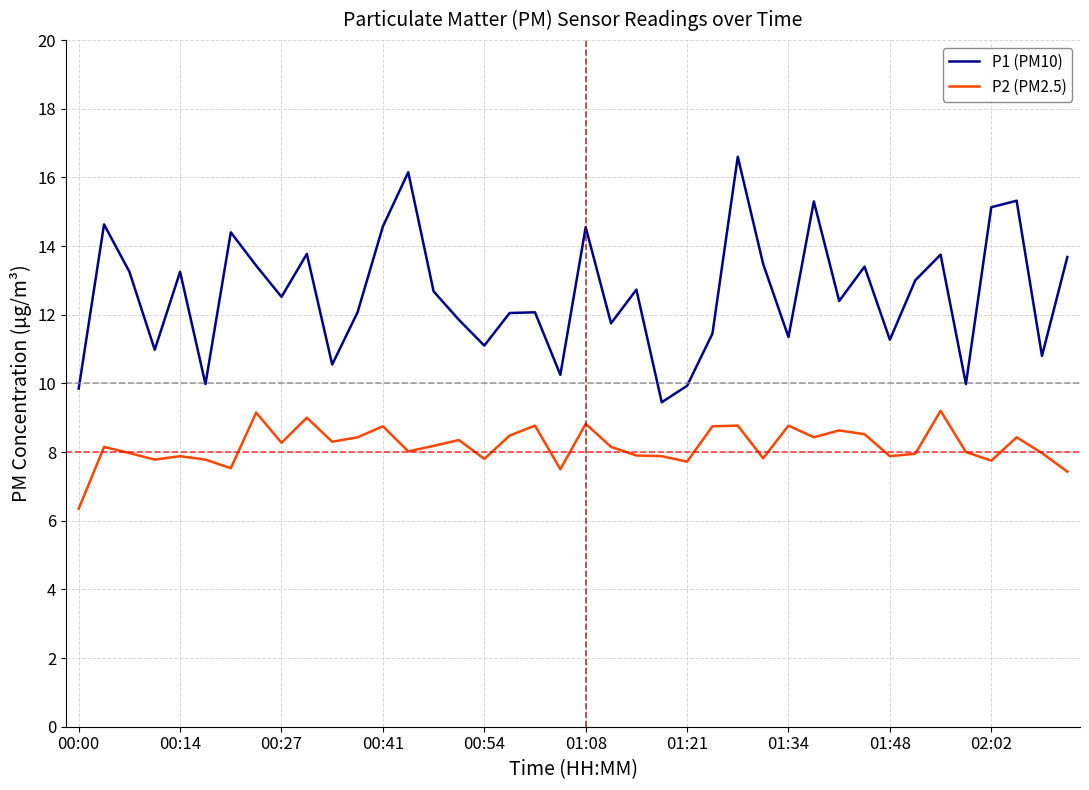

Which series has the largest total across all categories?

P1 (PM10)